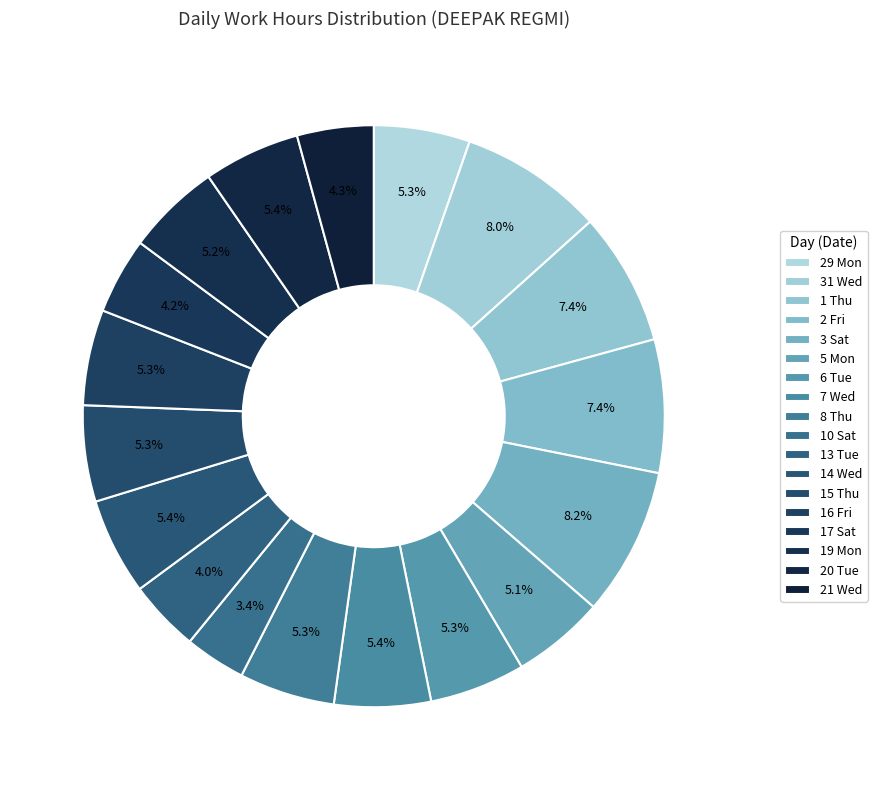

To the nearest percent, what is the difference between the largest and smallest slice percentages?

5%